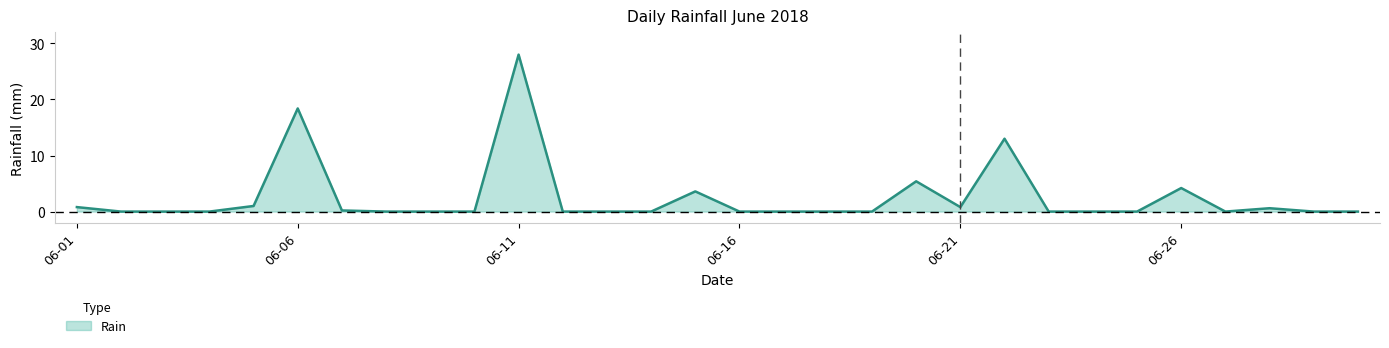

What is the maximum value shown in the chart?

28.0